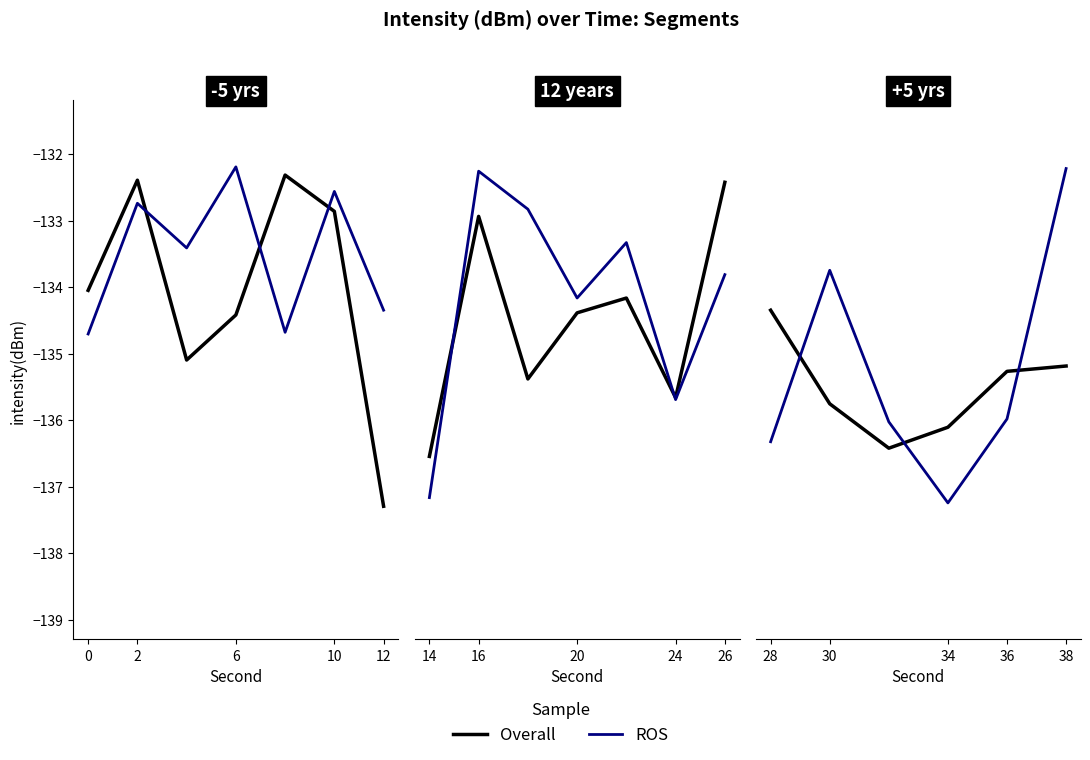

Where does the ROS series first go above -134?

30